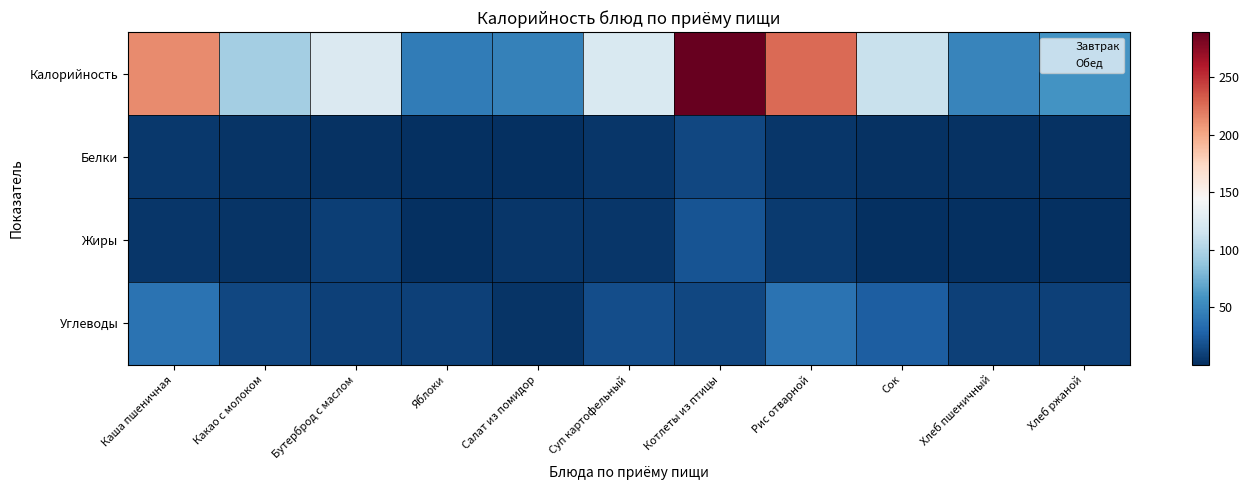

At which category is the sum across all series the highest?

Котлеты из птицы